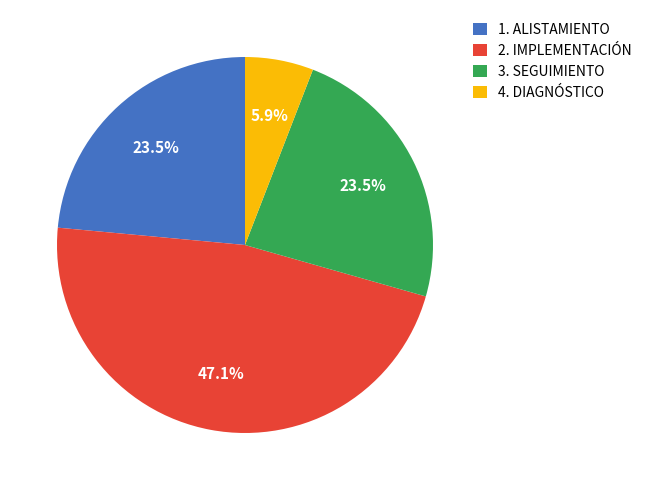

Is there a majority slice in this chart?

No